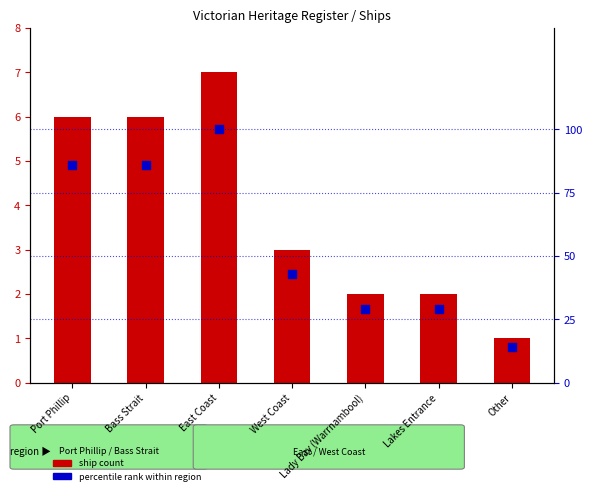

What are all the series names shown in the legend?

Ship Count, percentile rank within region